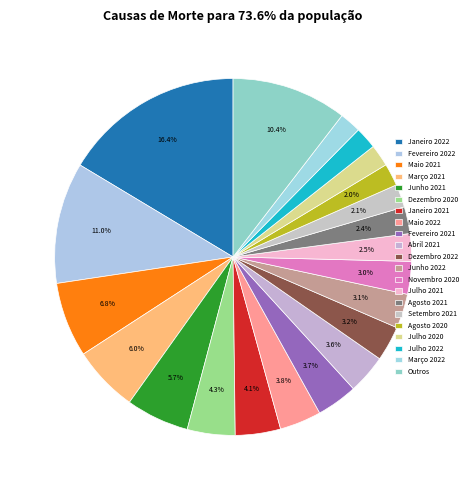

How many slices are in this pie chart?

21